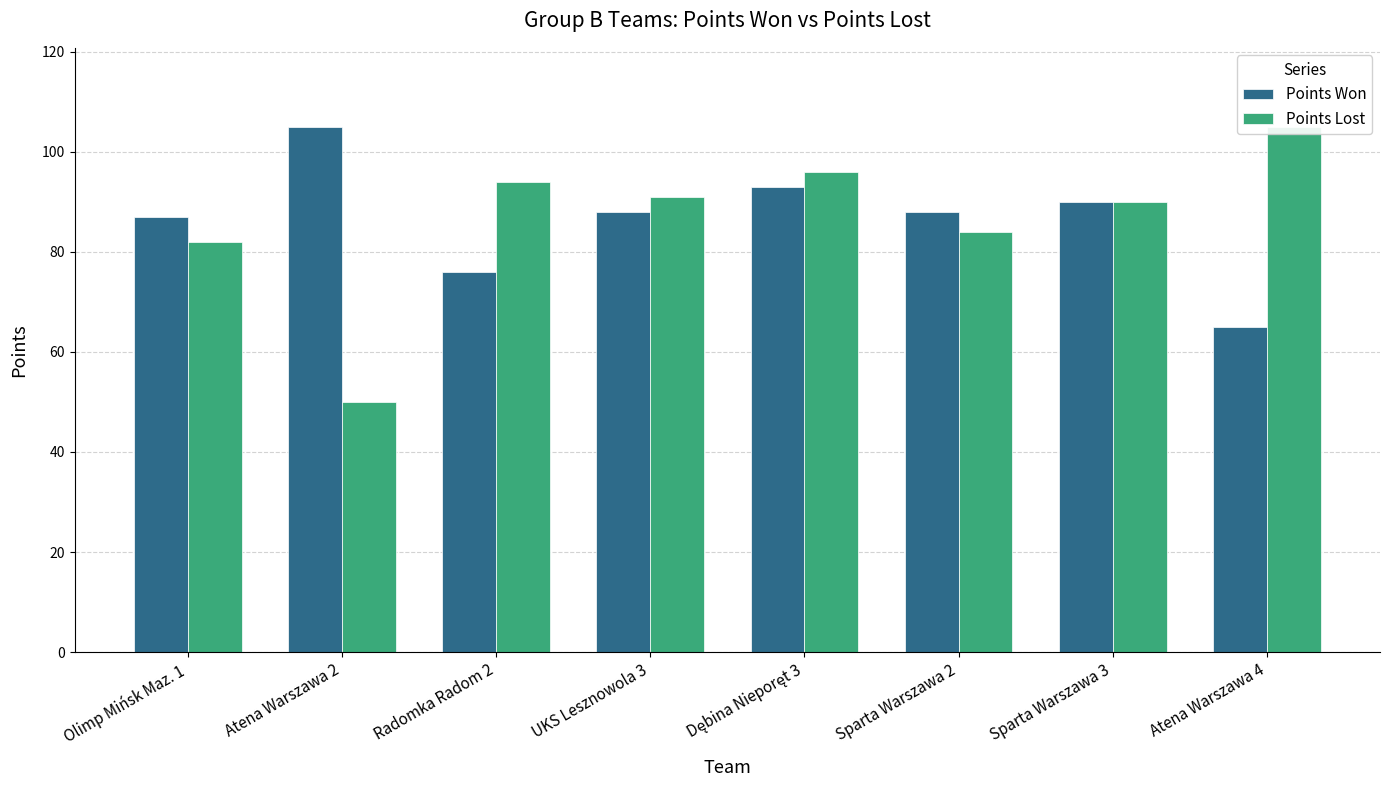

The value of Points Won at Olimp Mińsk Maz. 1 is 87. True or false?

True